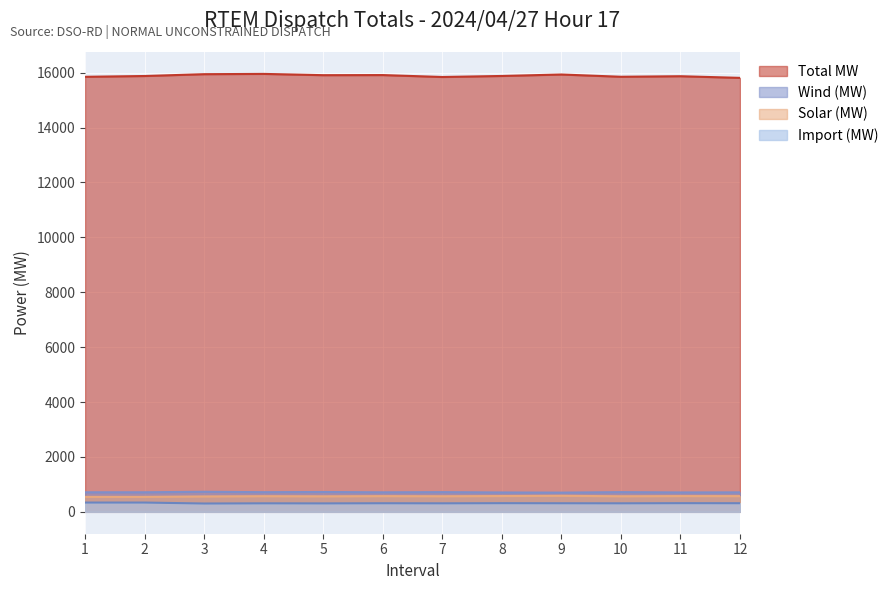

What is the sum of the Import (MW) values at 9 and 3?

615.3